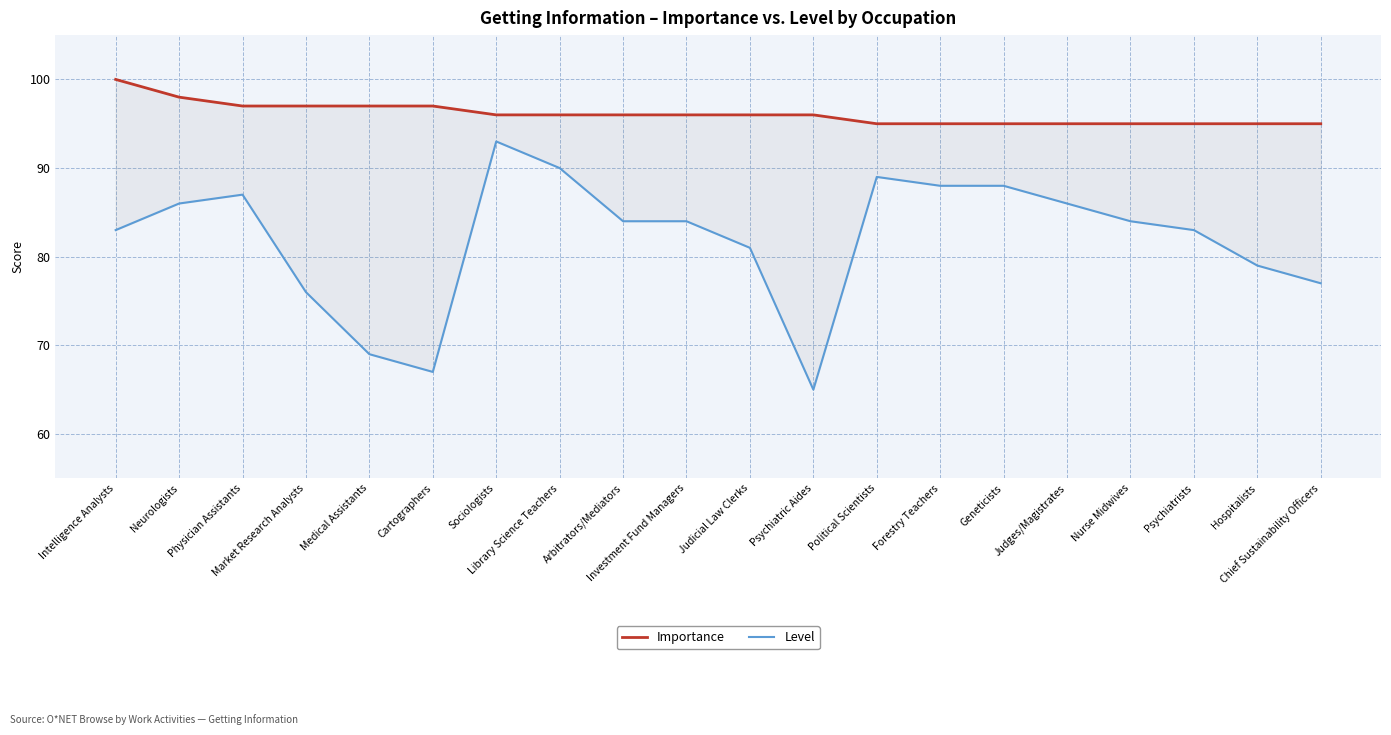

What is the approximate value of Importance at Forestry Teachers?

95